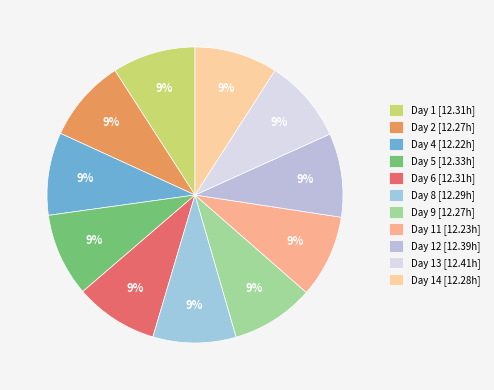

How many segments does this pie chart have?

11